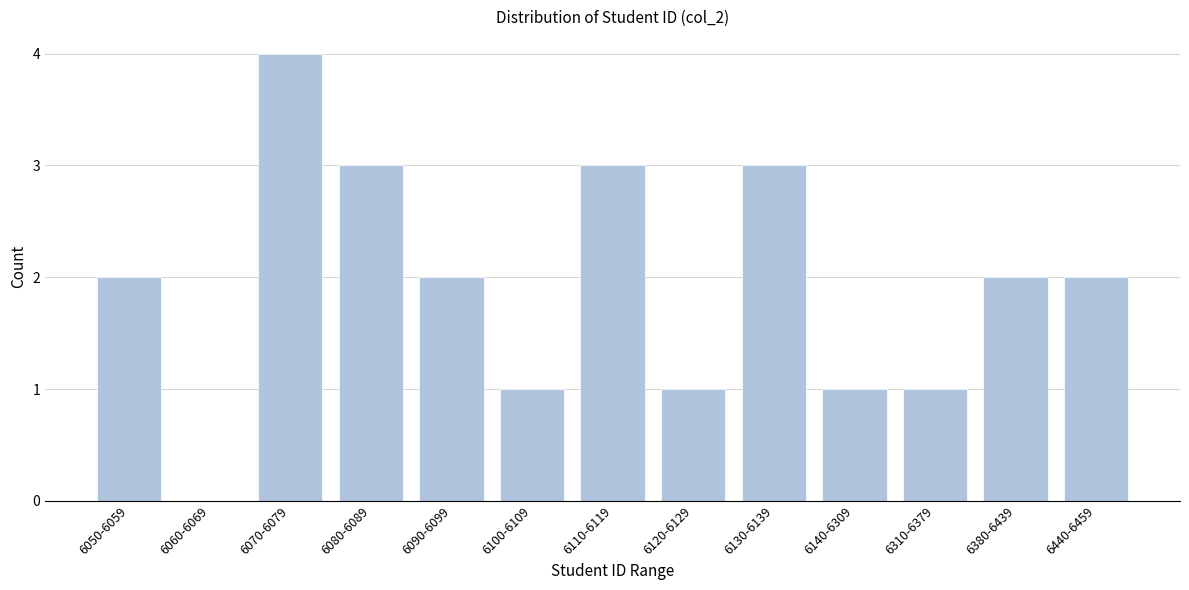

Reading right to left, what are all the values shown in this chart?

6440-6459=2	6380-6439=2	6310-6379=1	6140-6309=1	6130-6139=3	6120-6129=1	6110-6119=3	6100-6109=1	6090-6099=2	6080-6089=3	6070-6079=4	6060-6069=0	6050-6059=2